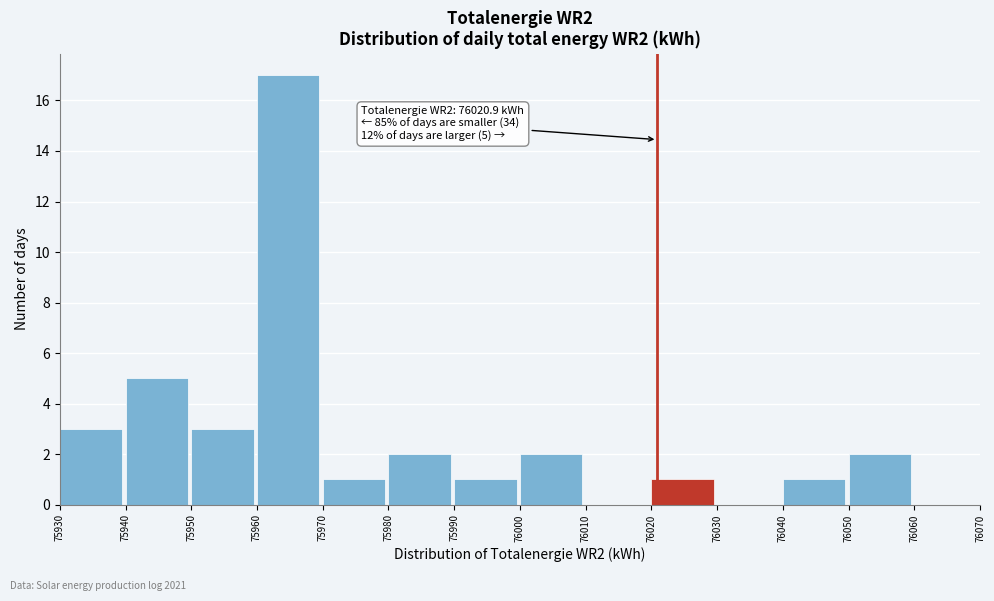

Which range on the x-axis has the tallest bar?

75960 to 75970